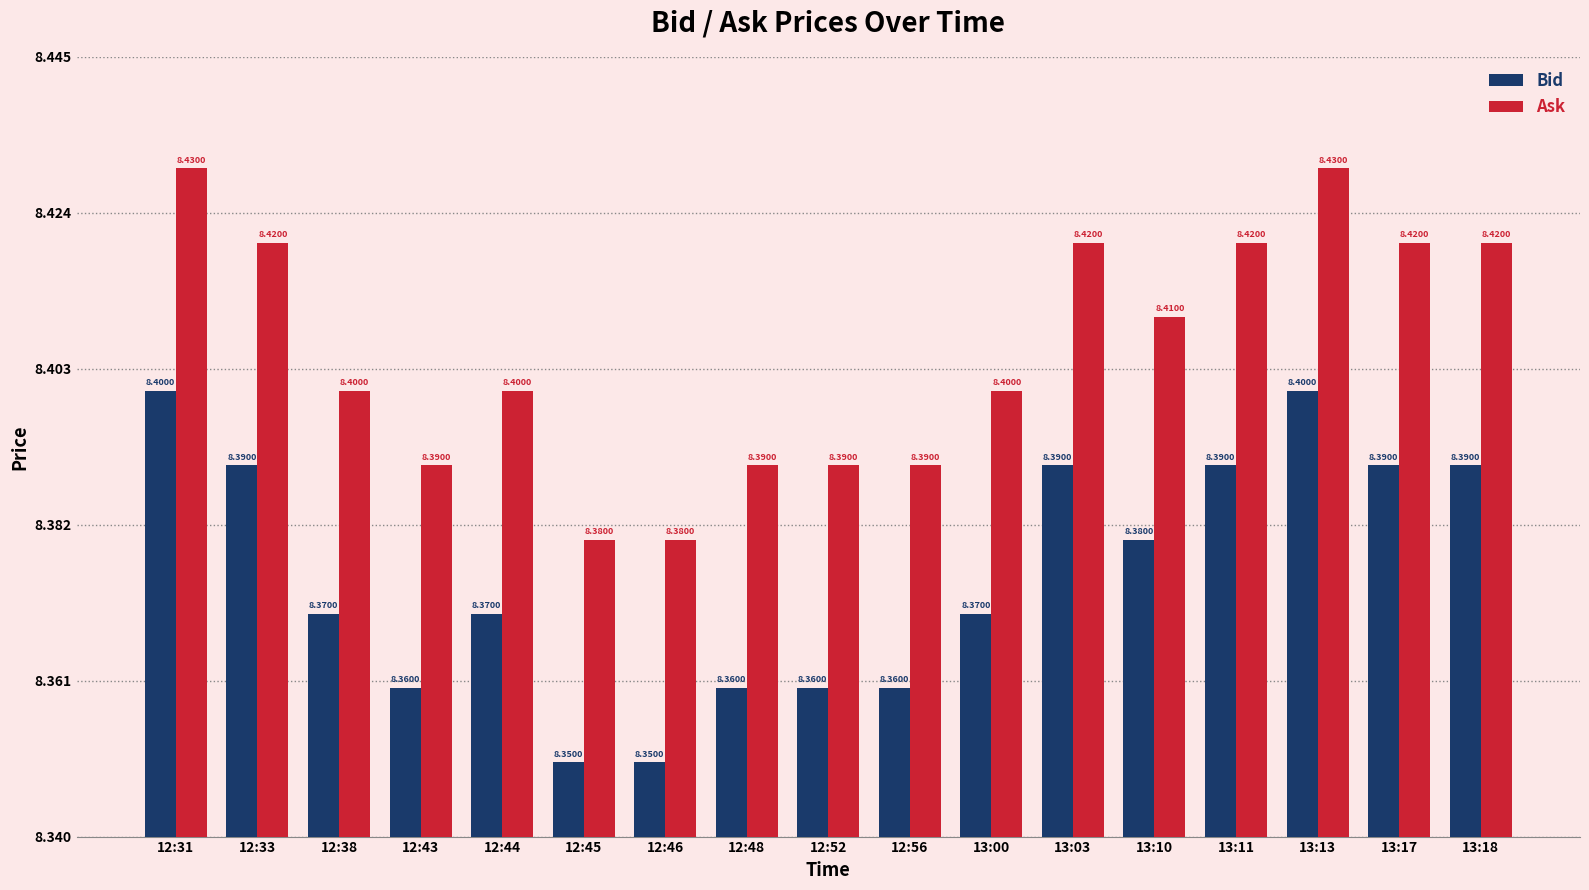

The value of Ask at 12:45 is 14.9. True or false?

False